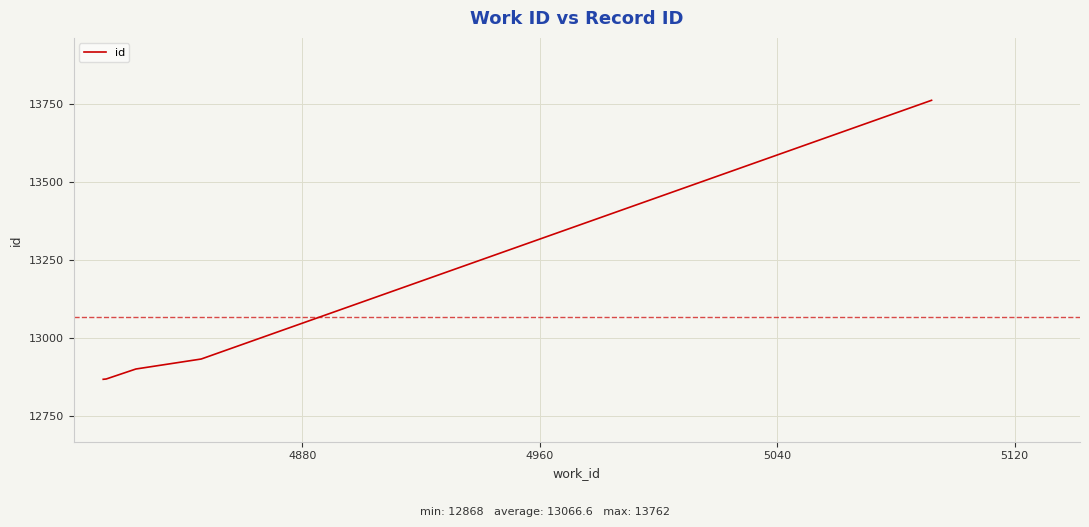

How many distinct data groups are displayed?

1